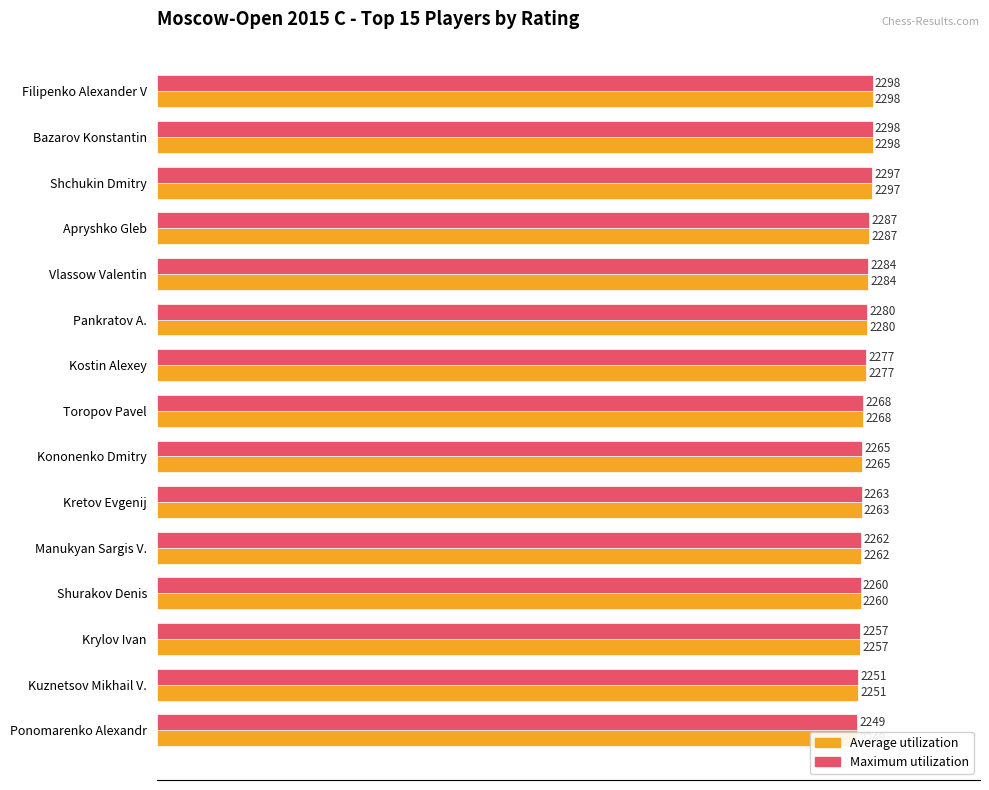

Does the chart contain any negative values?

No